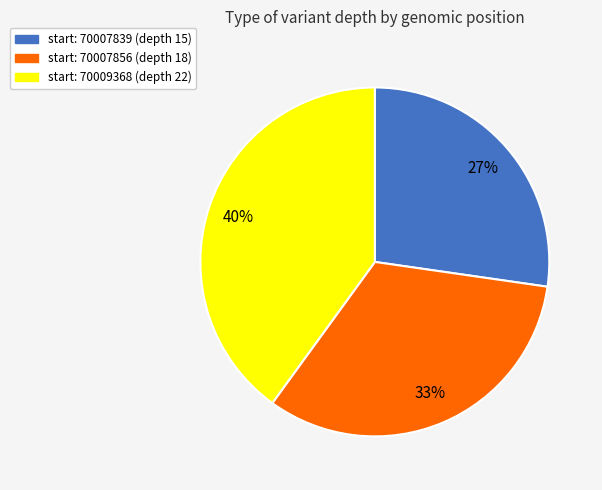

To the nearest percent, what is the average slice percentage?

33%